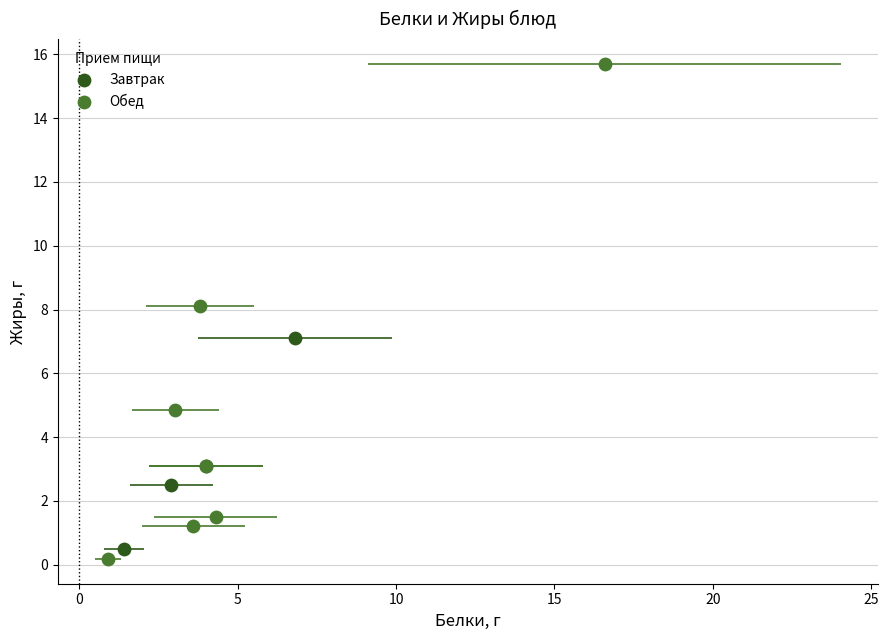

Which series reaches the maximum Y coordinate?

Обед